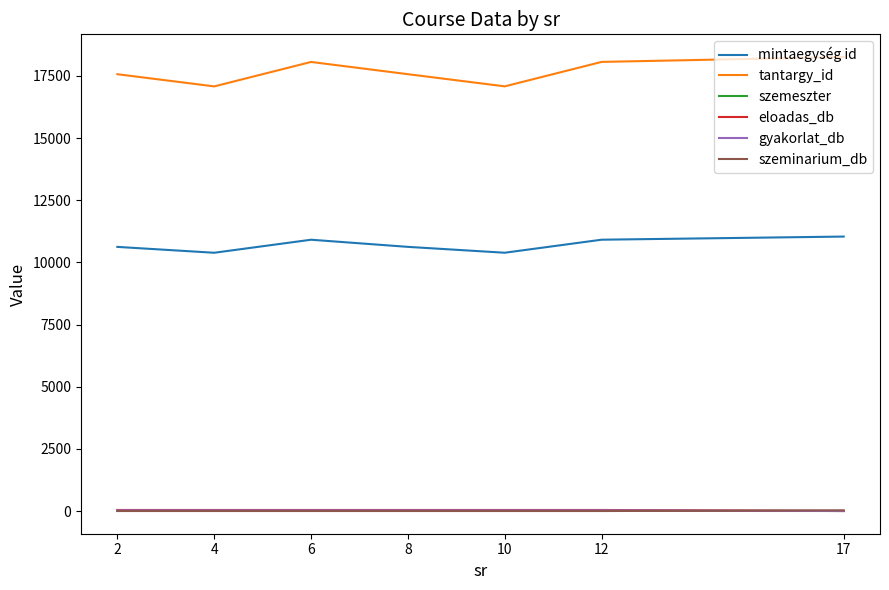

Which series has the widest spread of values?

tantargy_id